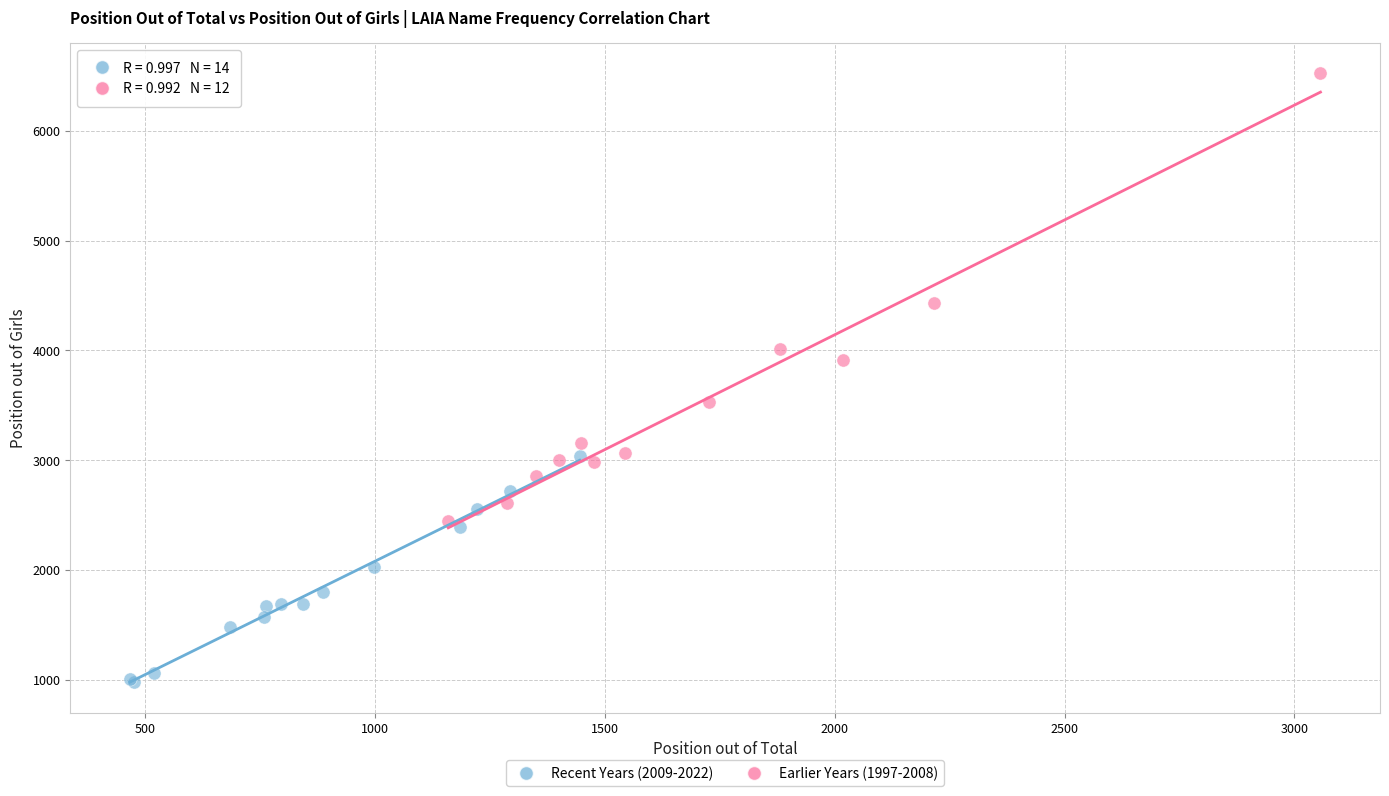

Which series has the widest spread of Y values?

Earlier Years (1997-2008)